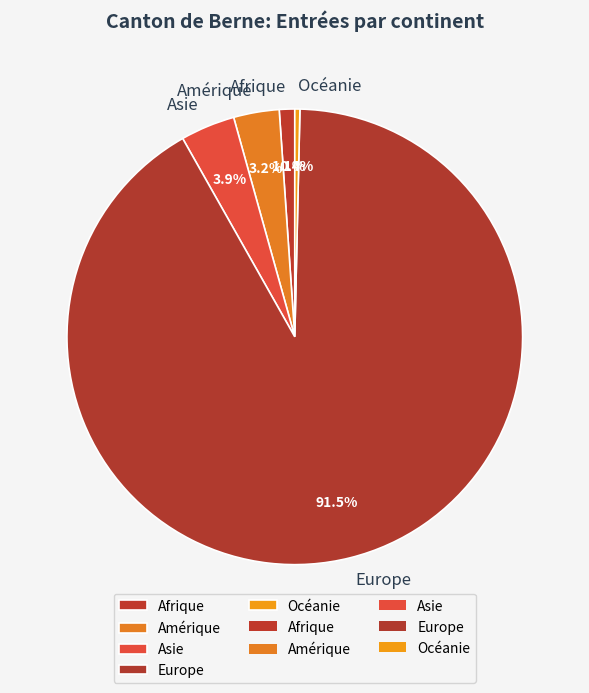

Is there a majority slice in this chart?

Yes